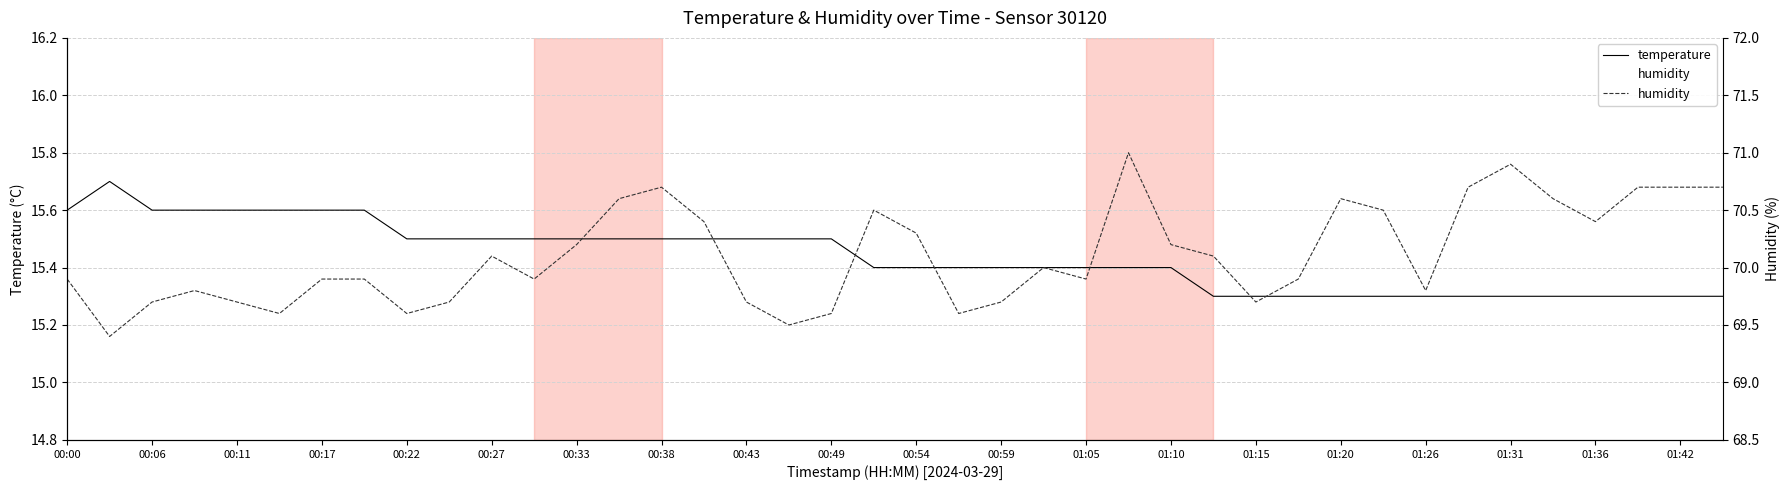

True or false: temperature has a value of 15.6 at 00:17.

True